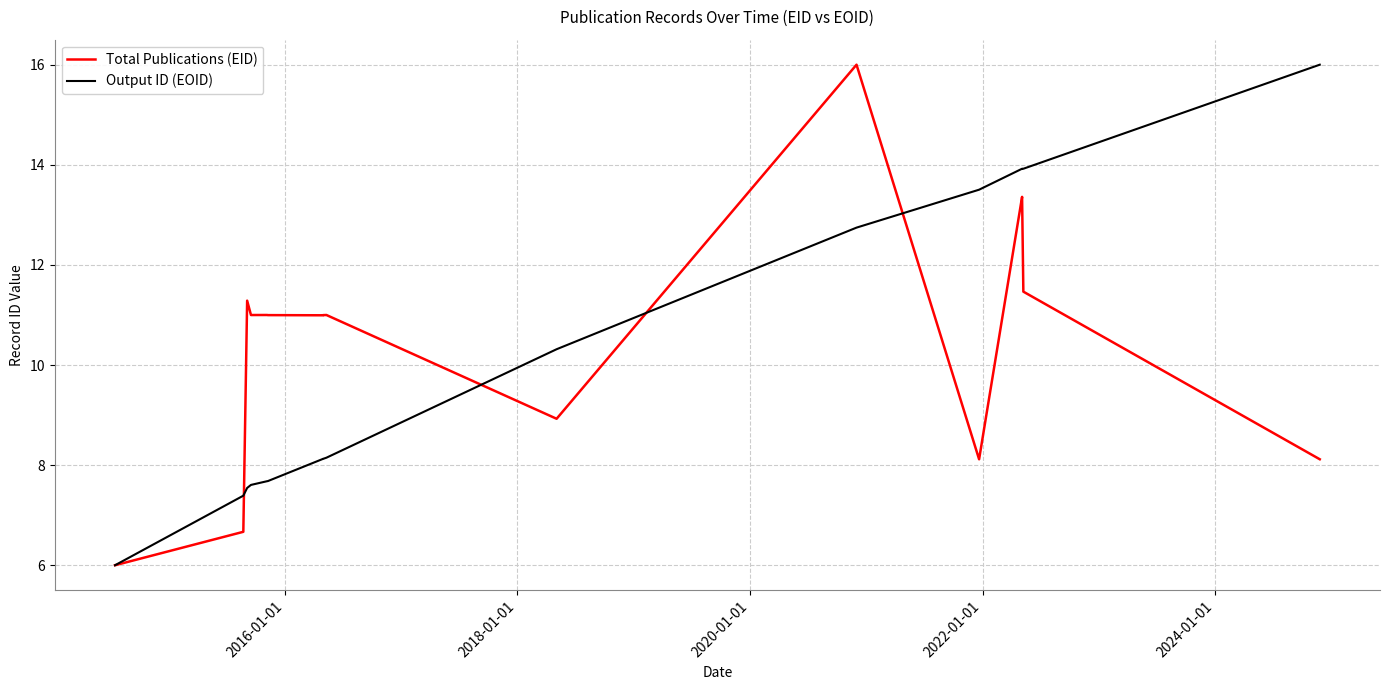

Count the number of categories in the chart.

19